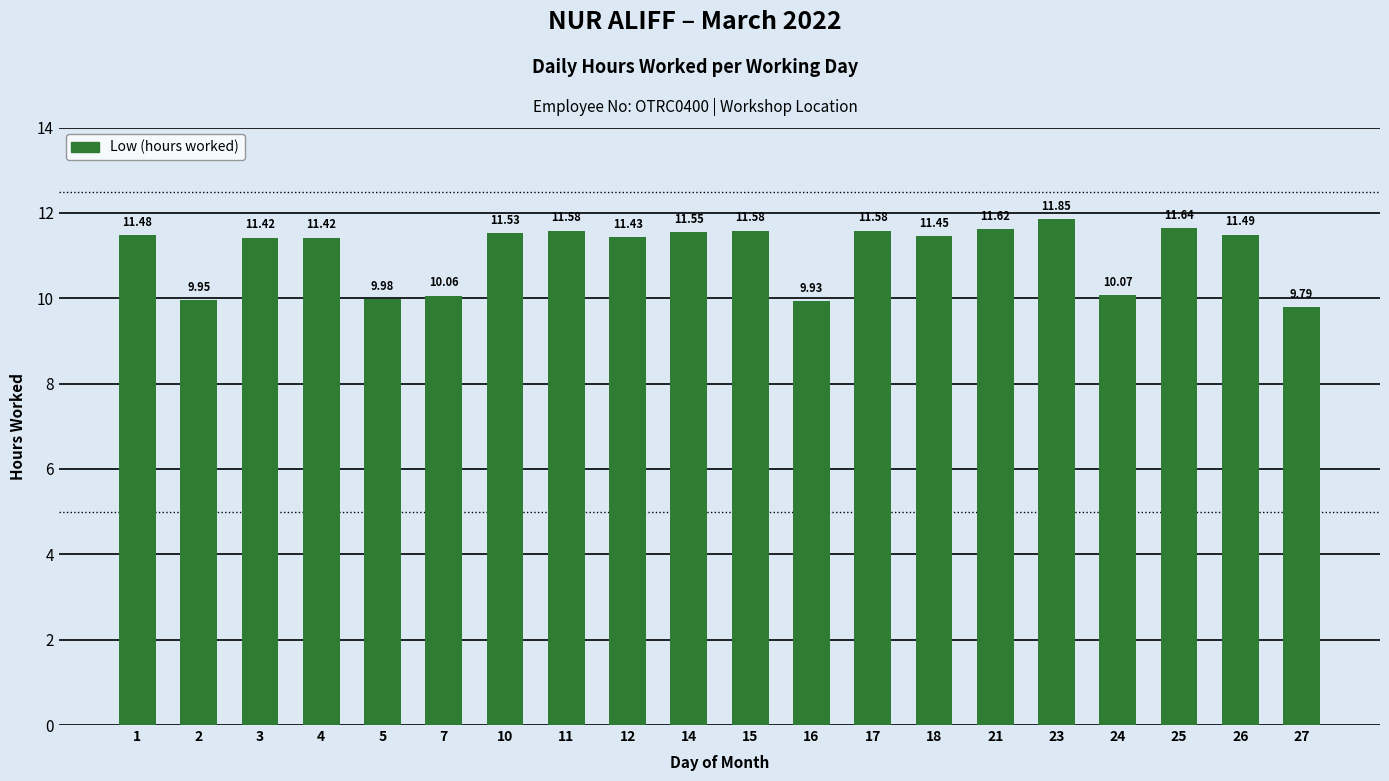

What is the difference between the maximum and minimum values?

2.1